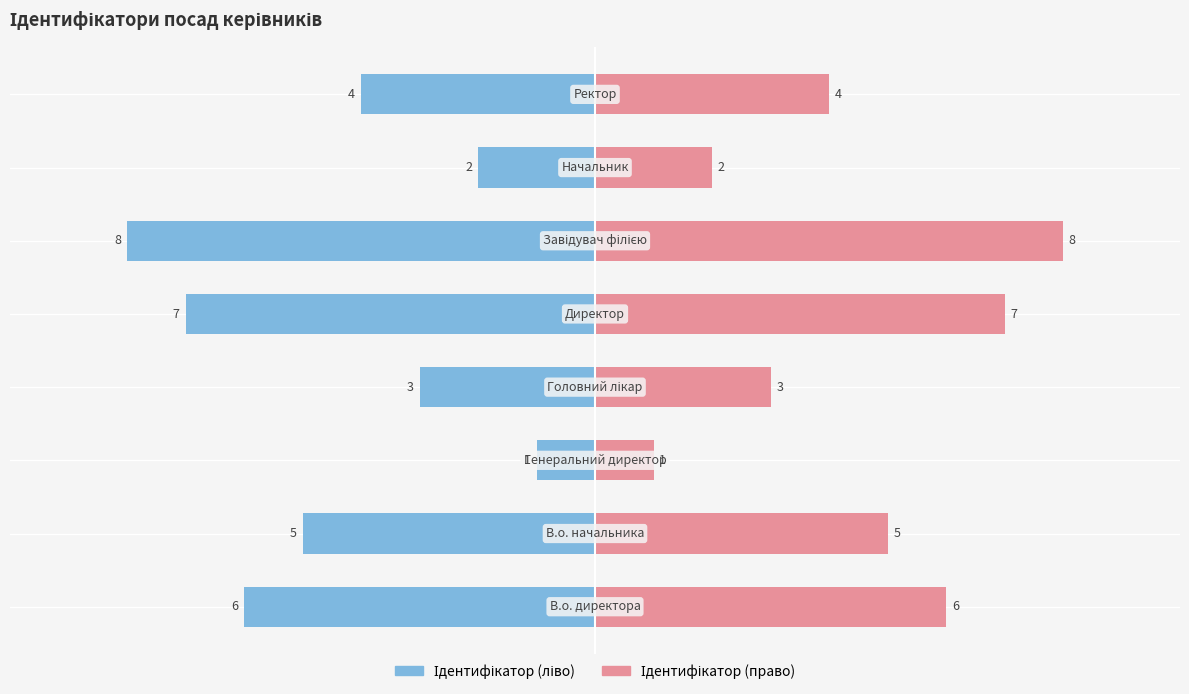

Count the Ідентифікатор (право) values in the range 3 to 7.

5